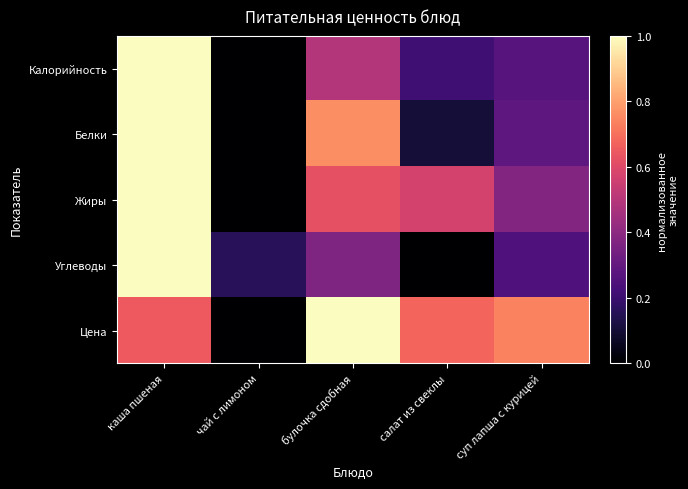

At how many categories does at least one series exceed 0?

5